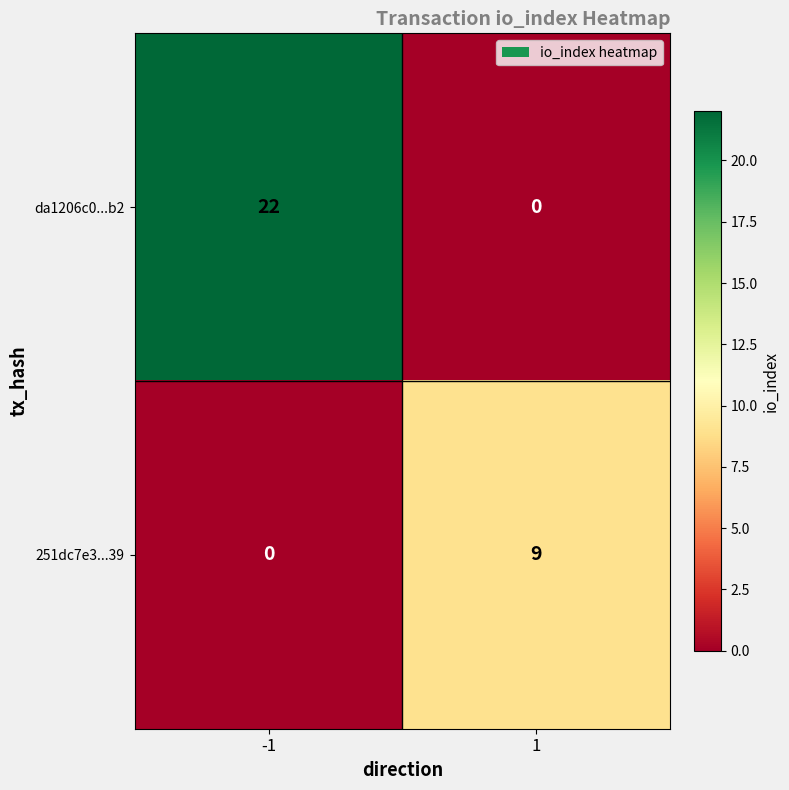

Which series has the largest total across all categories?

da1206c0...b2